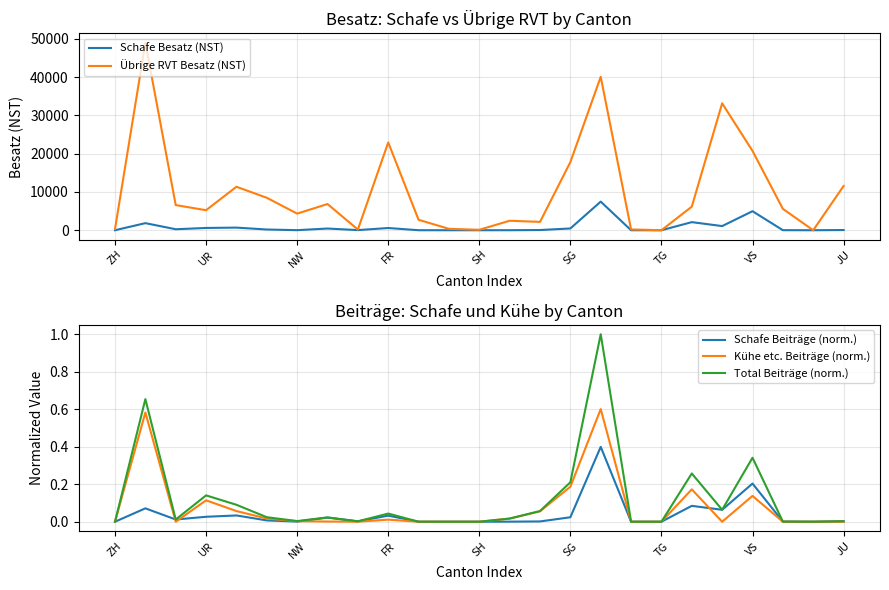

What are all the series names shown in the legend?

Schafe Besatz (NST), Übrige RVT Besatz (NST), Schafe Beiträge (norm.), Kühe etc. Beiträge (norm.), Total Beiträge (norm.)